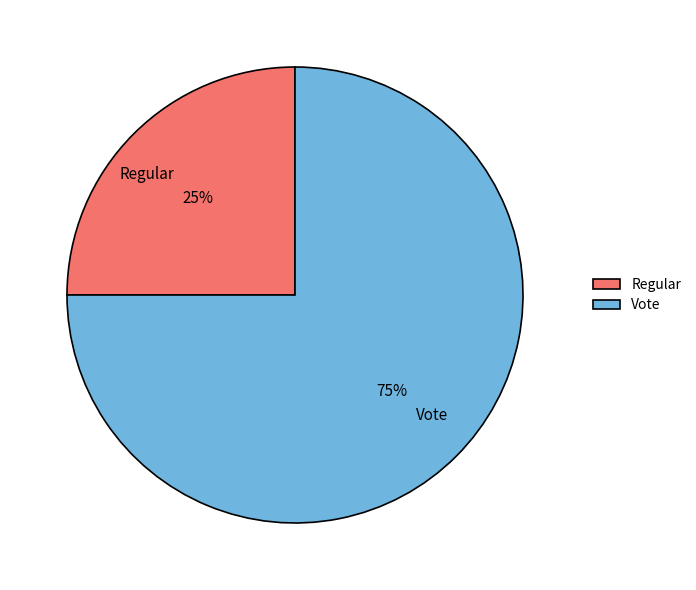

What is the largest slice in the pie chart?

Vote